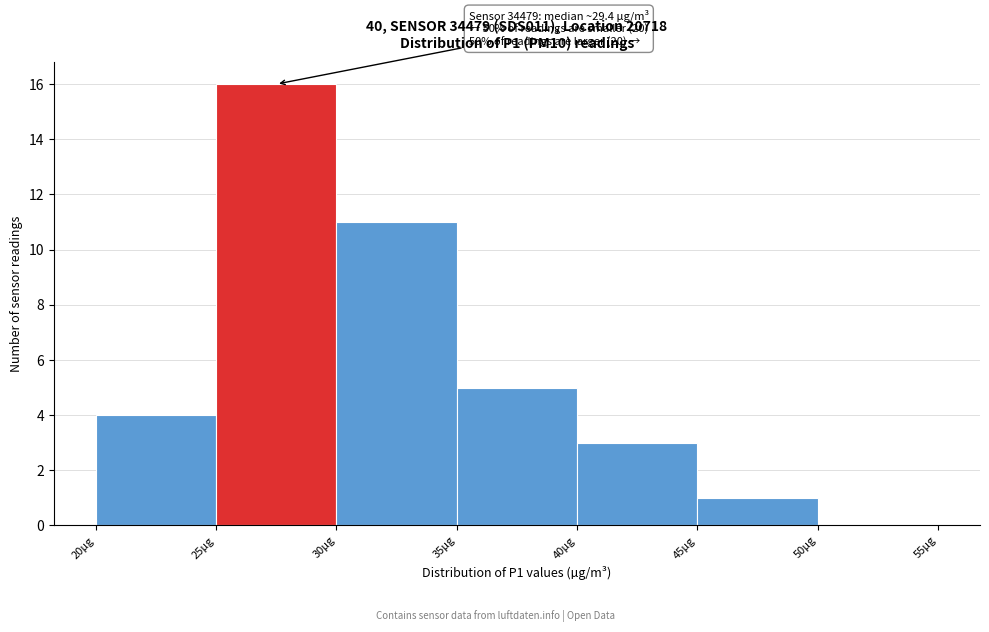

Over which range of the x-axis is the bar tallest?

25 to 30